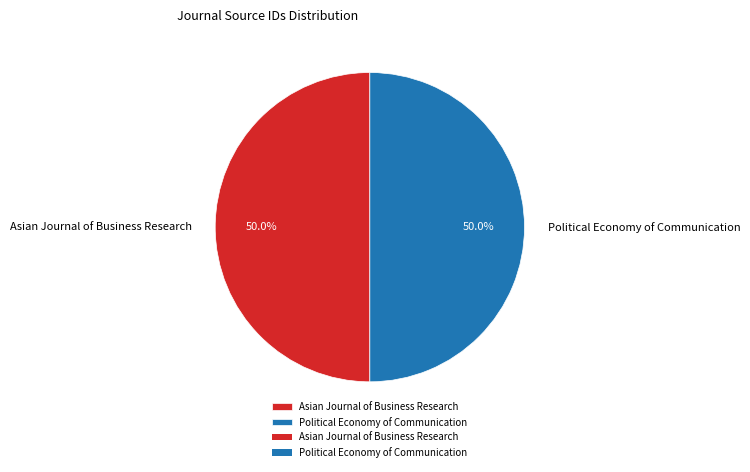

Combined, do Political Economy of Communication and Asian Journal of Business Research account for over 50%?

Yes